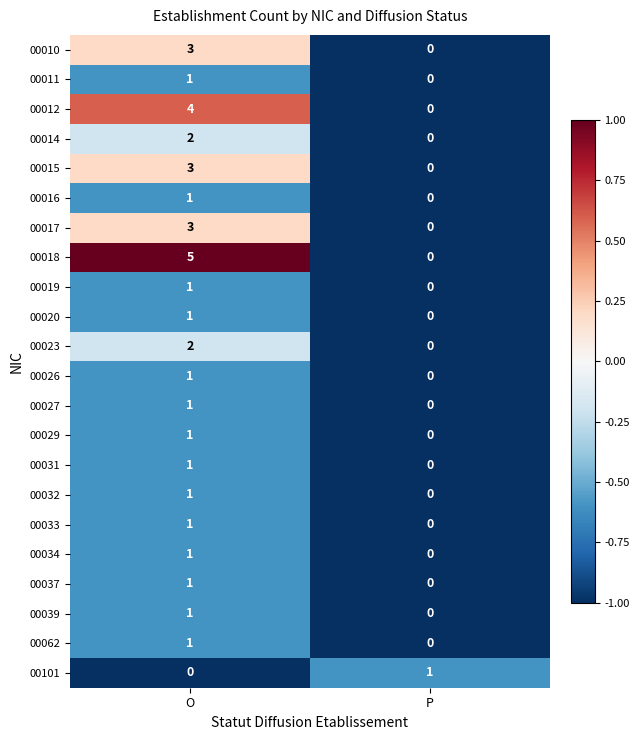

Where is 00034 nearest to the value 0?

P